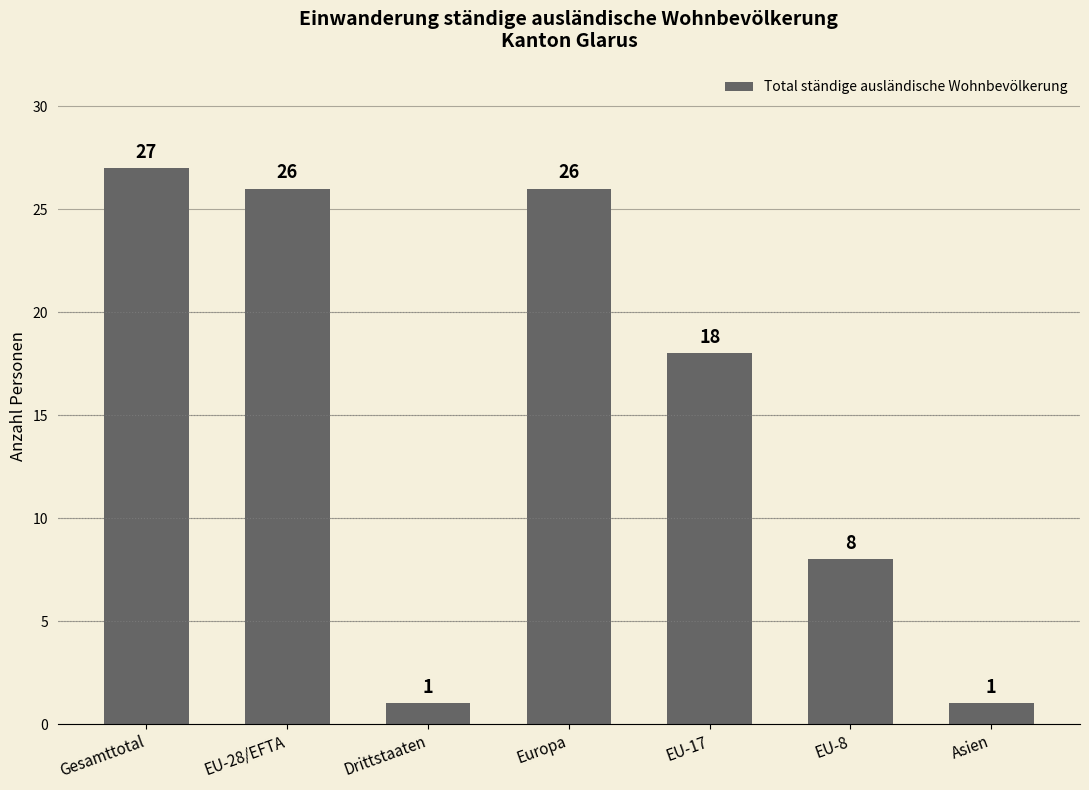

Are the bars grouped side by side (vs. stacked)?

No